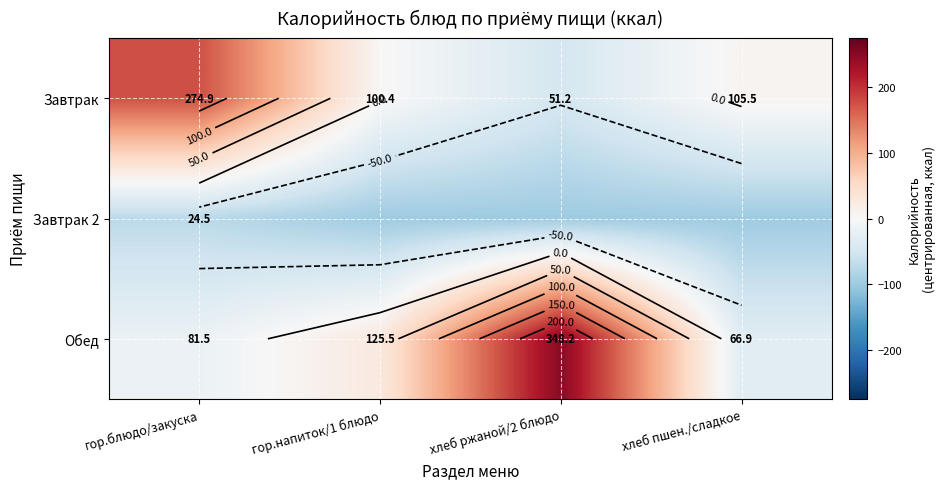

List the series in order of their overall mean, highest first.

Обед, Завтрак, Завтрак 2